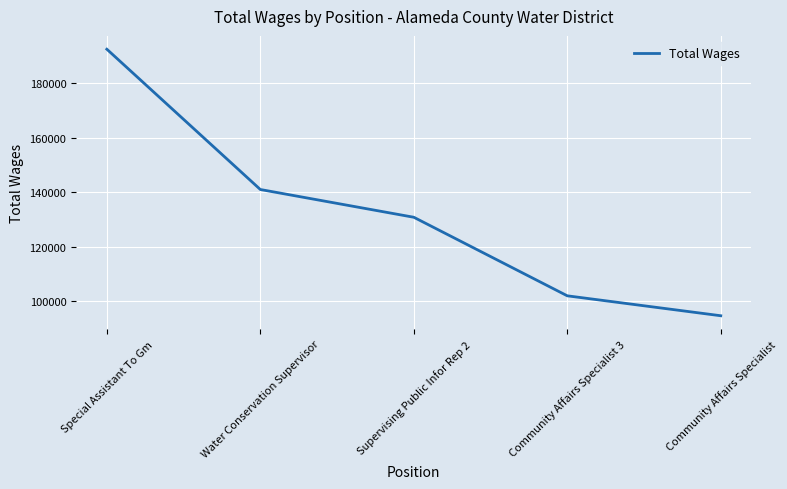

Reading left to right, transcribe all the data shown in this chart.

192494	141001	130813	101980	94665